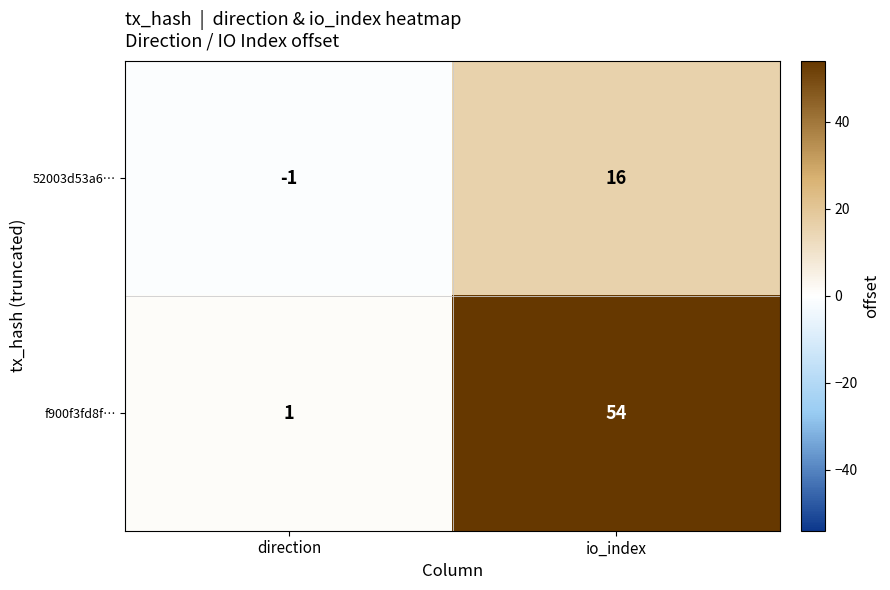

The value of 52003d53a6… at direction is -1. True or false?

True